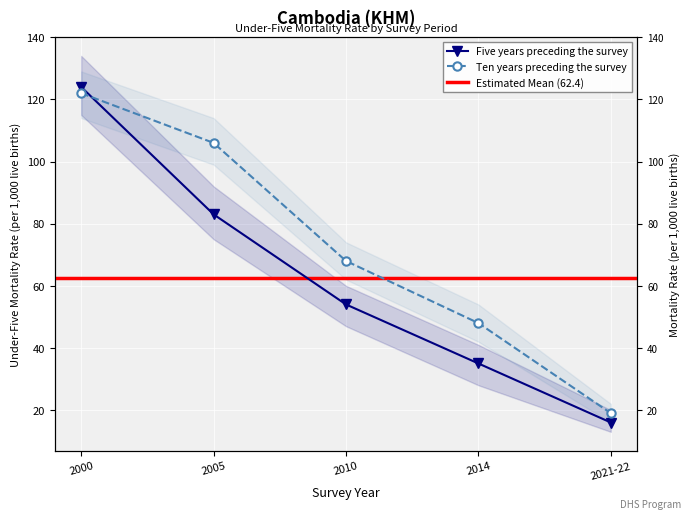

The Ten years preceding the survey series shows 32 at 2021-22. True or false?

False